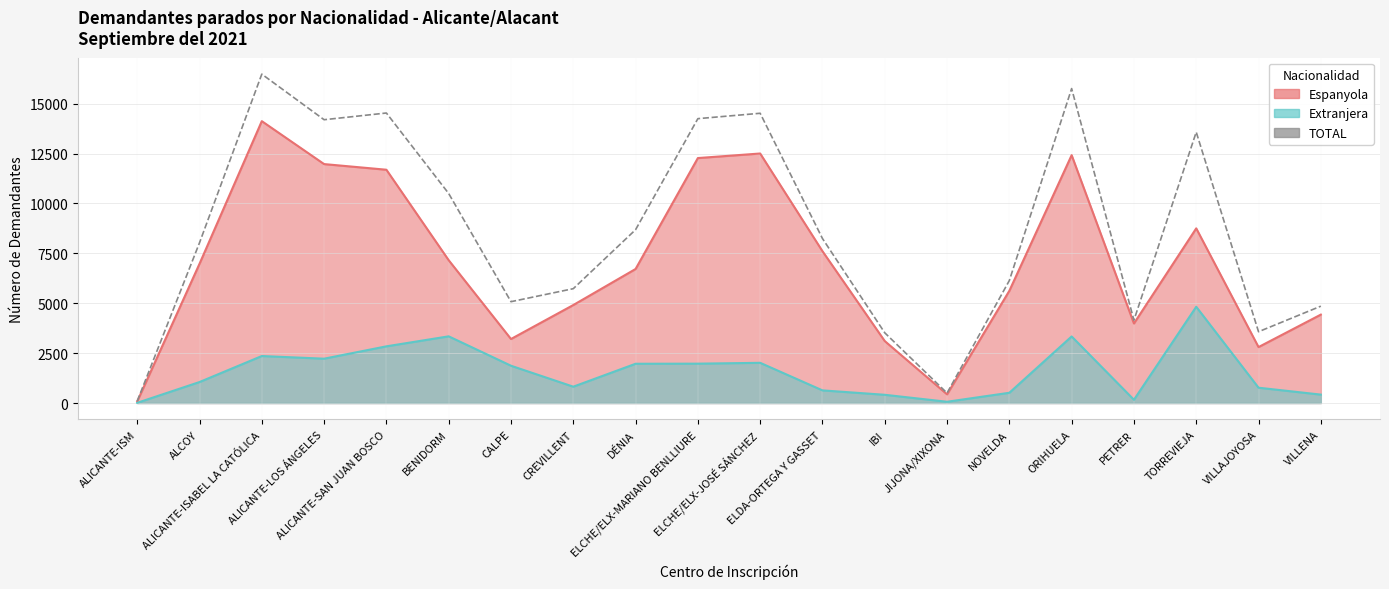

What is the minimum value shown in the chart?

93